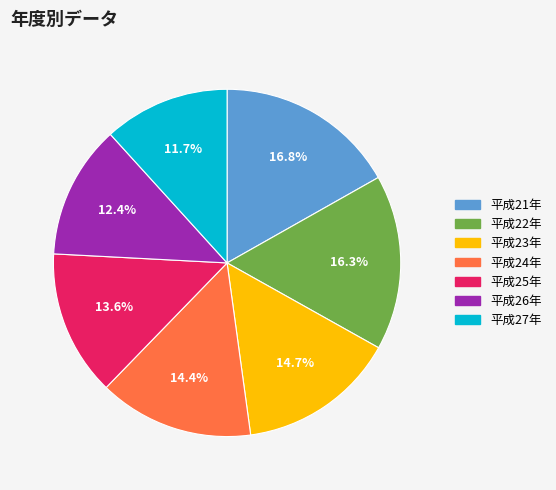

Which slice is the smallest?

平成27年